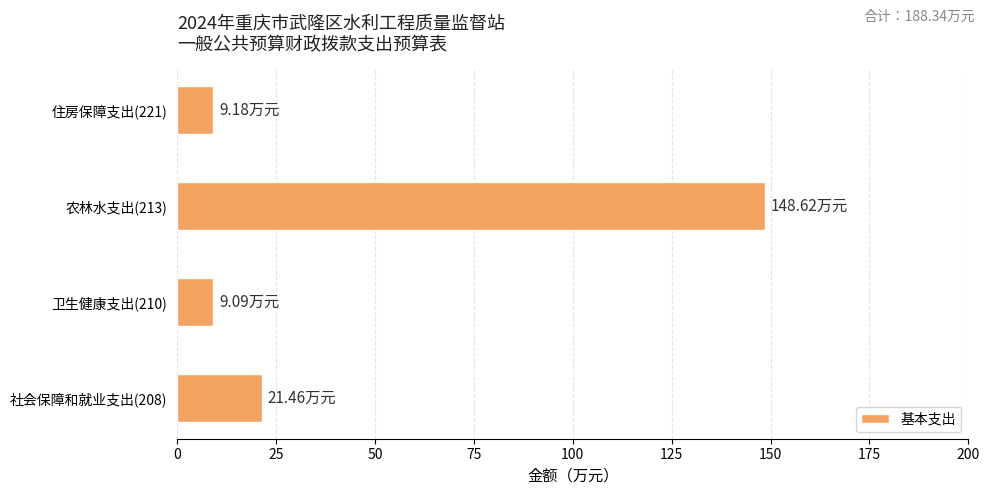

What is the average value?

47.1